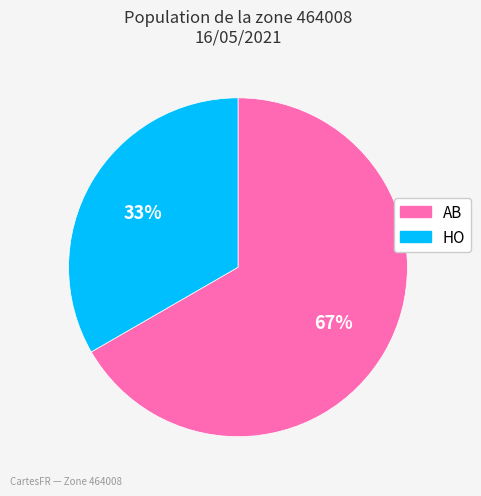

What is the ratio of the value at AB to the value at HO?

2.0